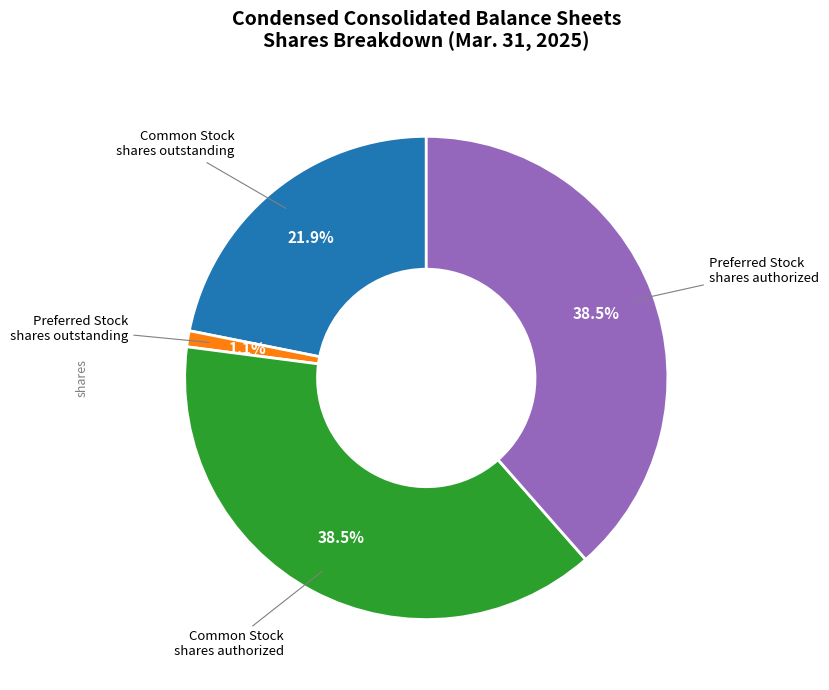

Is there a majority slice in this chart?

No